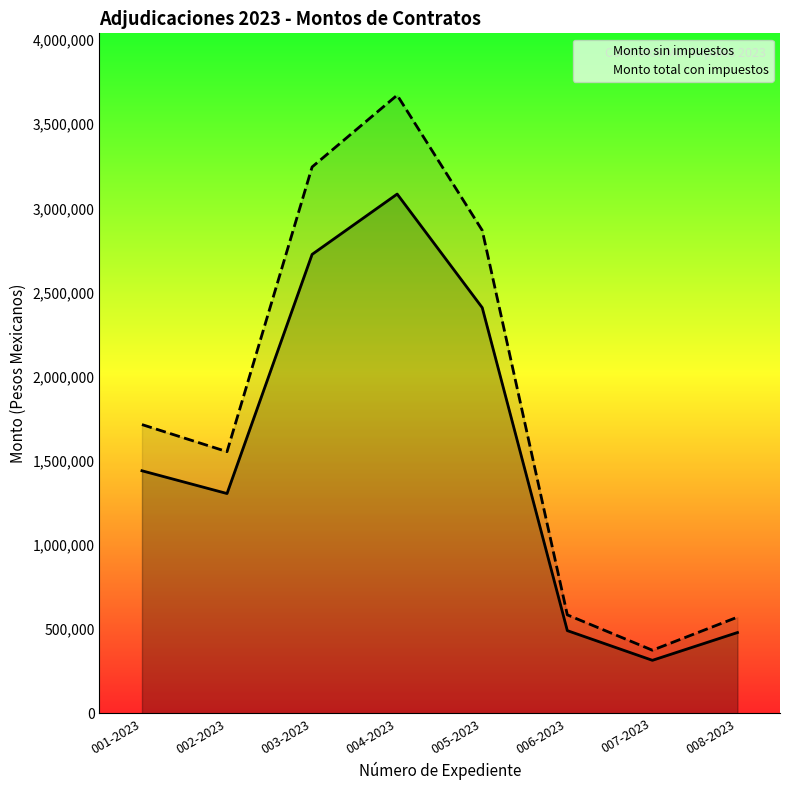

How many interior local valleys does the Monto total con impuestos series have?

2